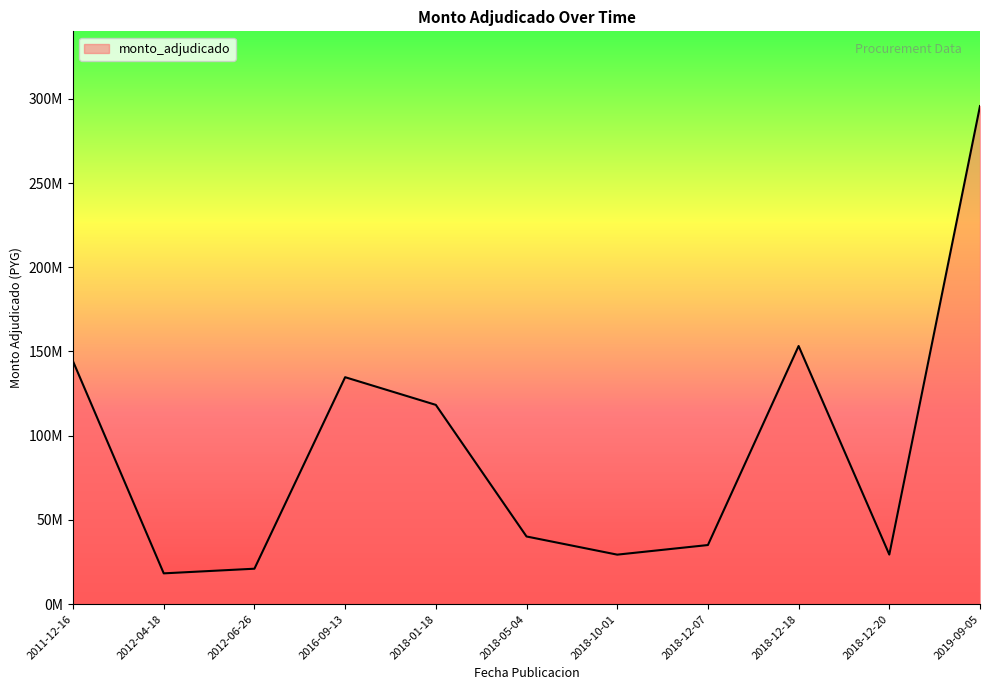

Rank the categories by value from lowest to highest.

2012-04-18, 2012-06-26, 2018-10-01, 2018-12-20, 2018-12-07, 2018-05-04, 2018-01-18, 2016-09-13, 2011-12-16, 2018-12-18, 2019-09-05